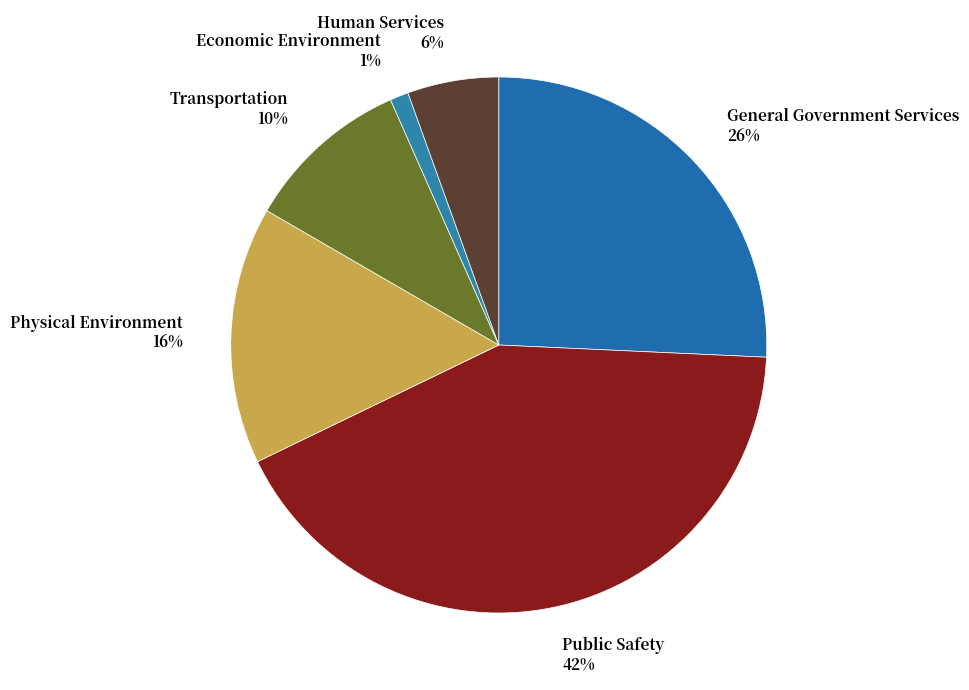

Which has a higher value, Human Services or General Government Services?

General Government Services